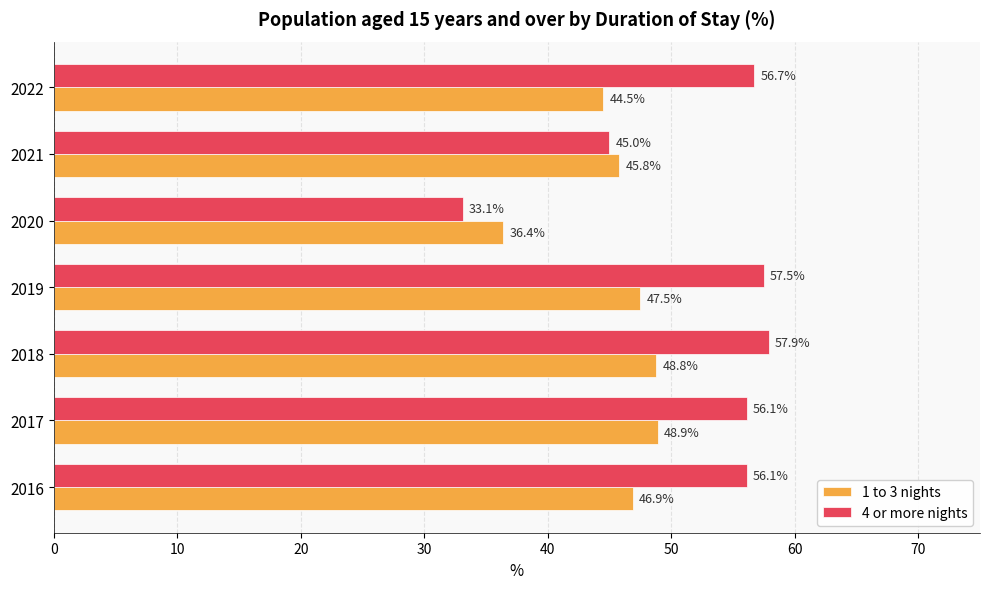

Is it true that 1 to 3 nights equals 78.8 at 2018?

False